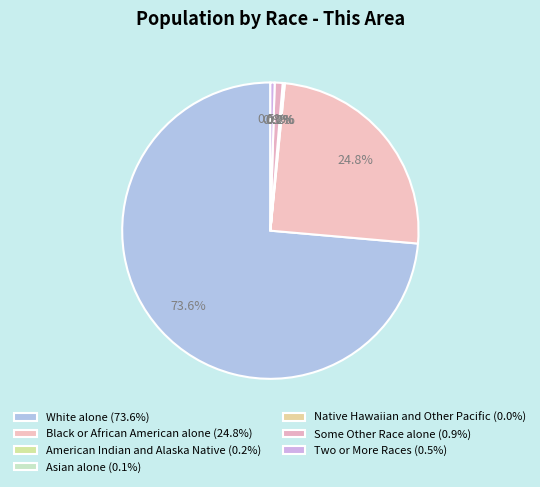

Combined, what portion of the pie is Two or More Races and Some Other Race alone?

1.3%